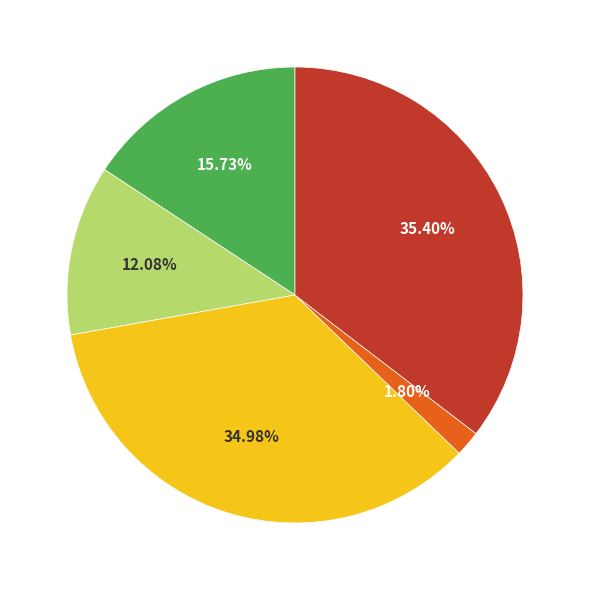

Does any single category account for the majority?

No